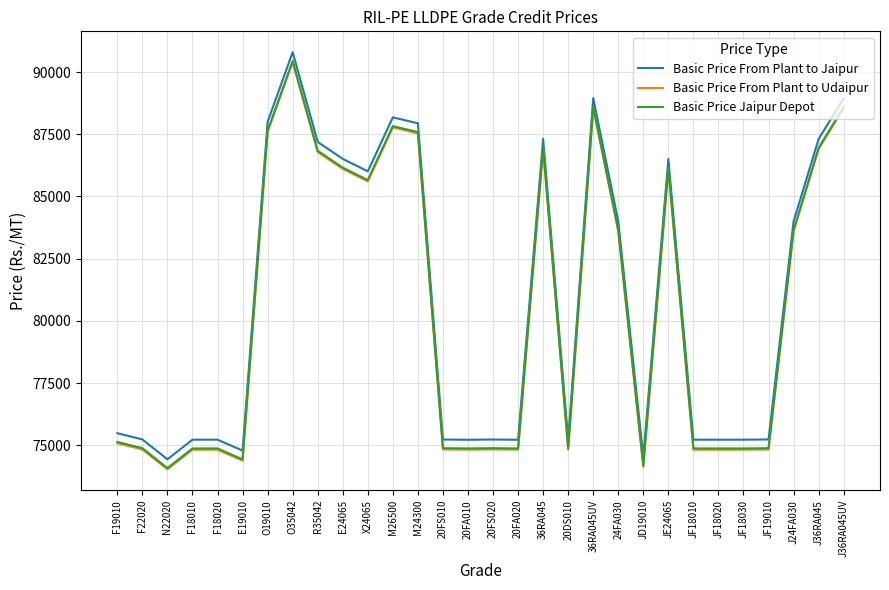

True or false: Basic Price From Plant to Udaipur and Basic Price Jaipur Depot intersect in this chart.

False